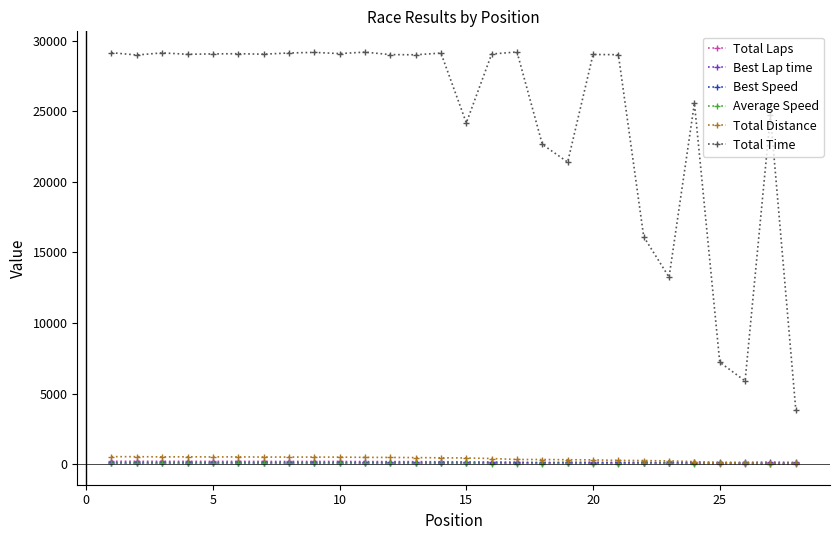

Does the chart display data point markers on the line(s)?

Yes